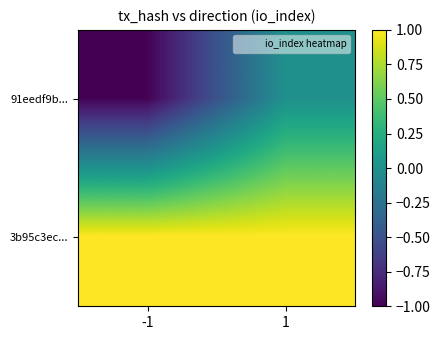

Between -1 and 1, which series saw the biggest shift?

91eedf9b...